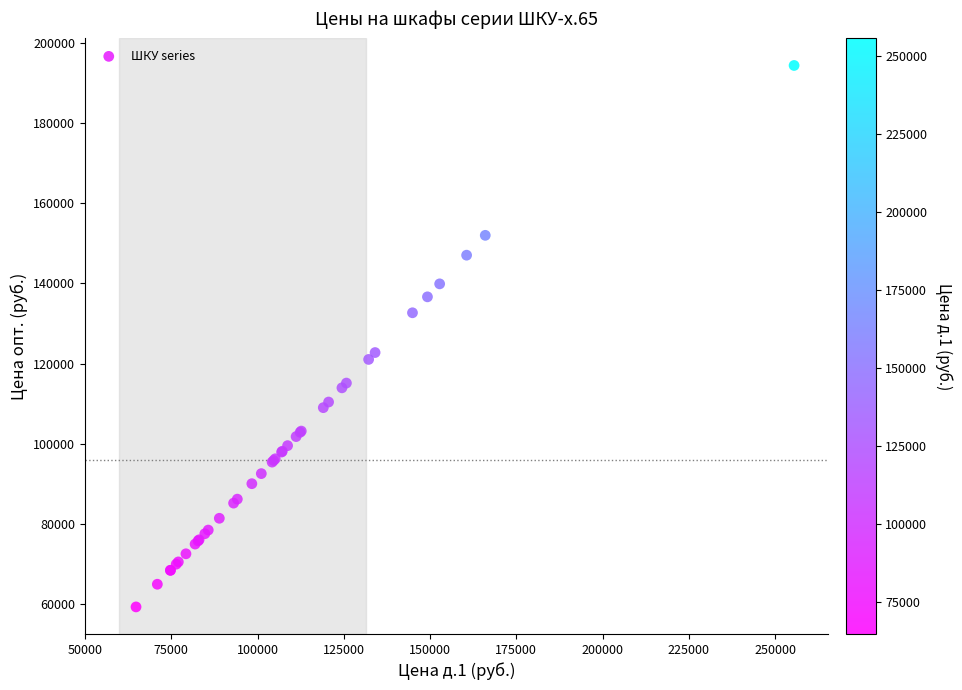

What Y value in the scatter plot is closest to 126827?

122744.7